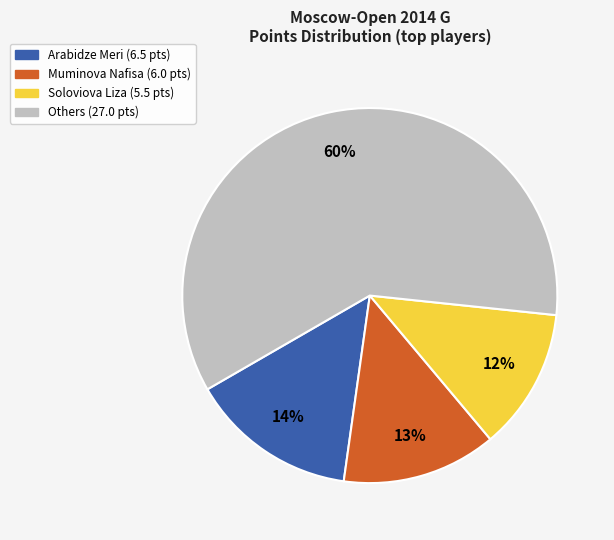

Is there a majority slice in this chart?

Yes